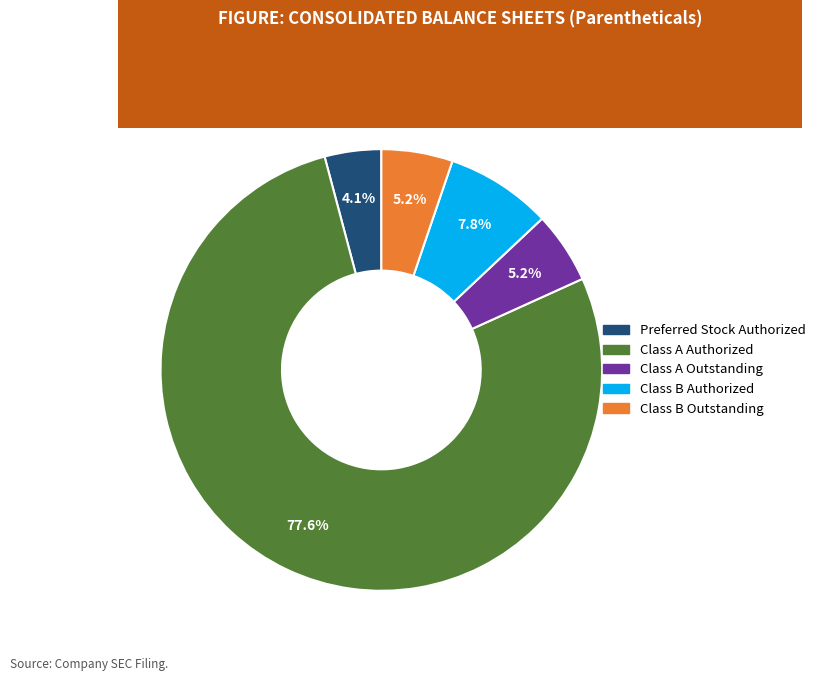

Is there a majority slice in this chart?

Yes